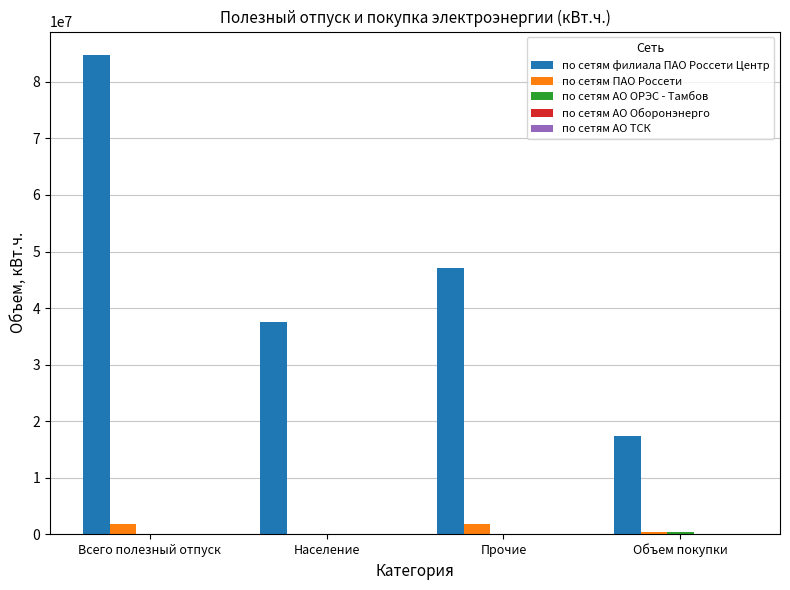

What is the greatest value displayed?

84690739.6